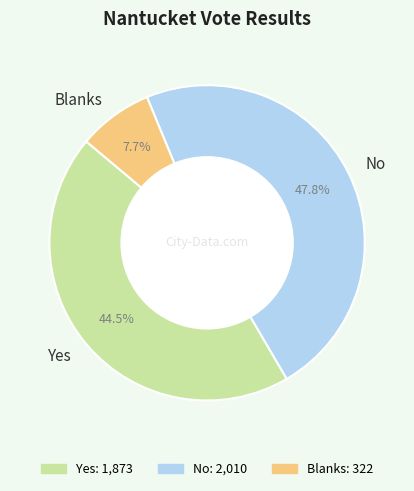

Count the number of slices in the pie.

3